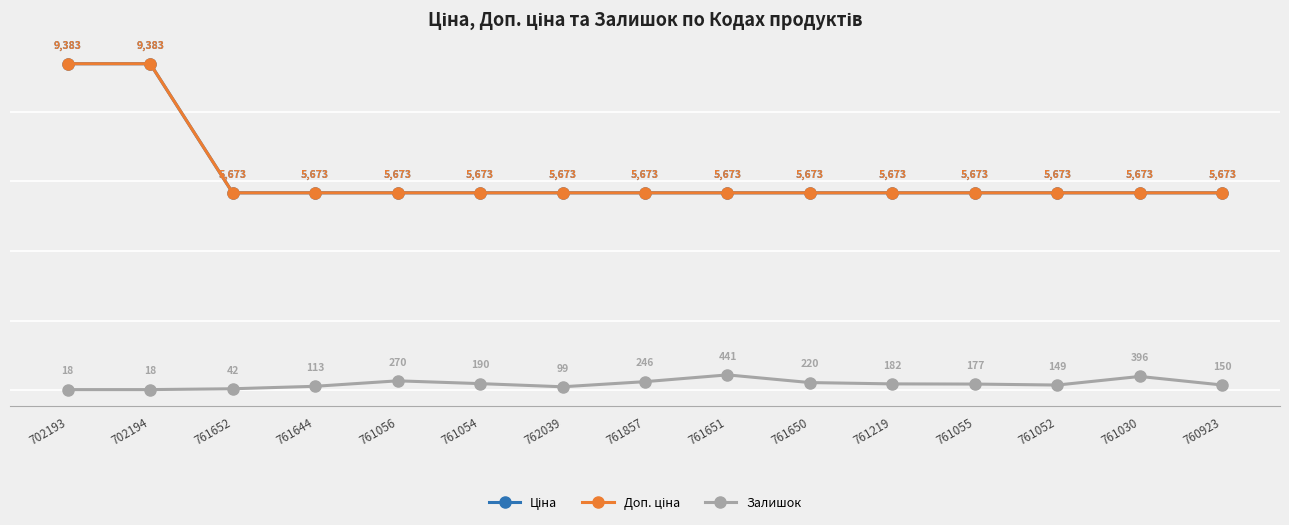

What is the spread (max minus min) of values at 761219?

5491.8